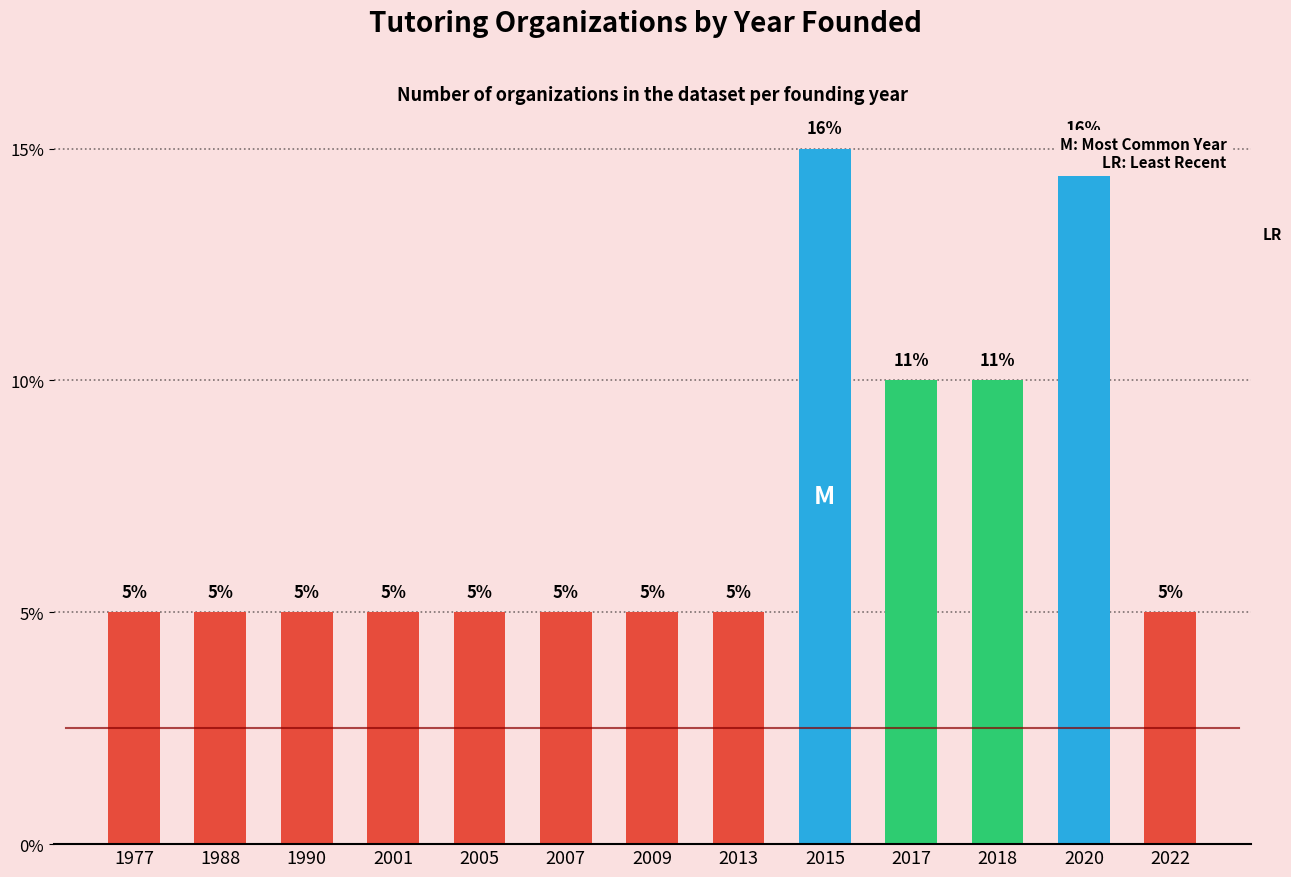

List the labels in order of value, largest first.

2015, 2020, 2017, 2018, 1977, 1988, 1990, 2001, 2005, 2007, 2009, 2013, 2022